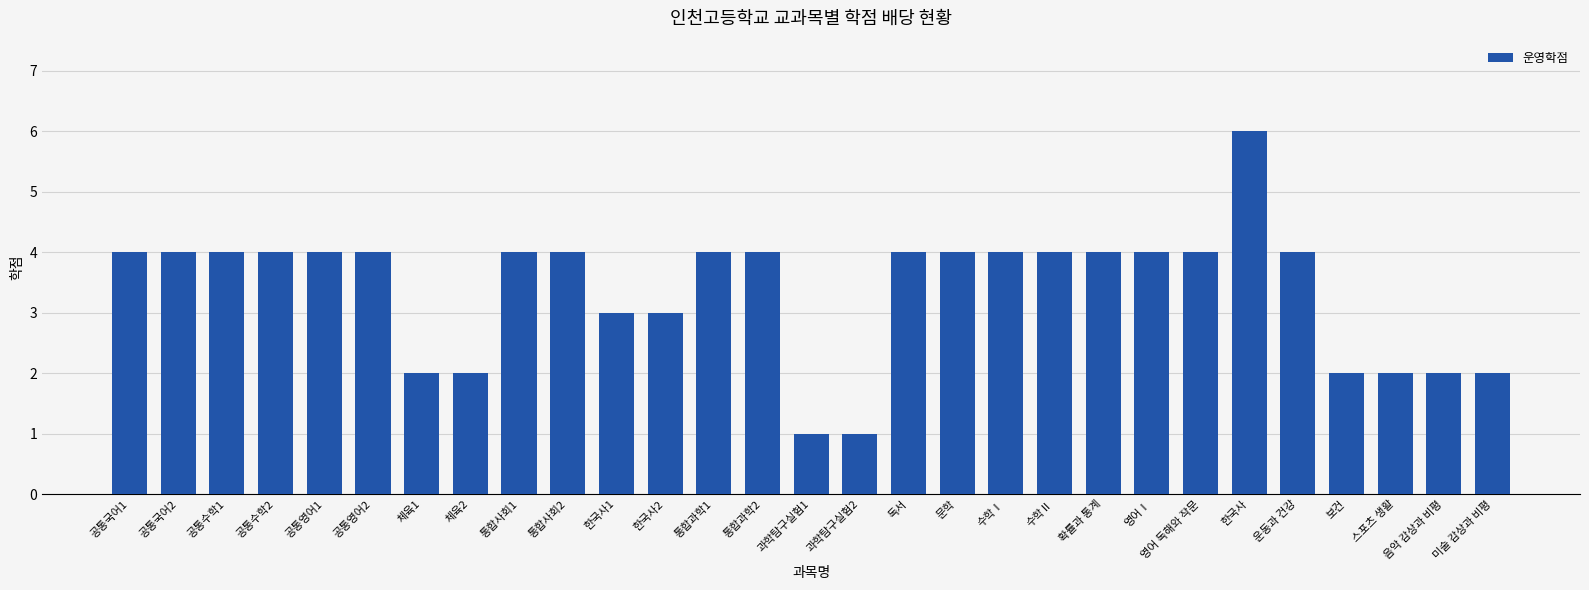

The chart shows a value of 7 at 확률과 통계. True or false?

False